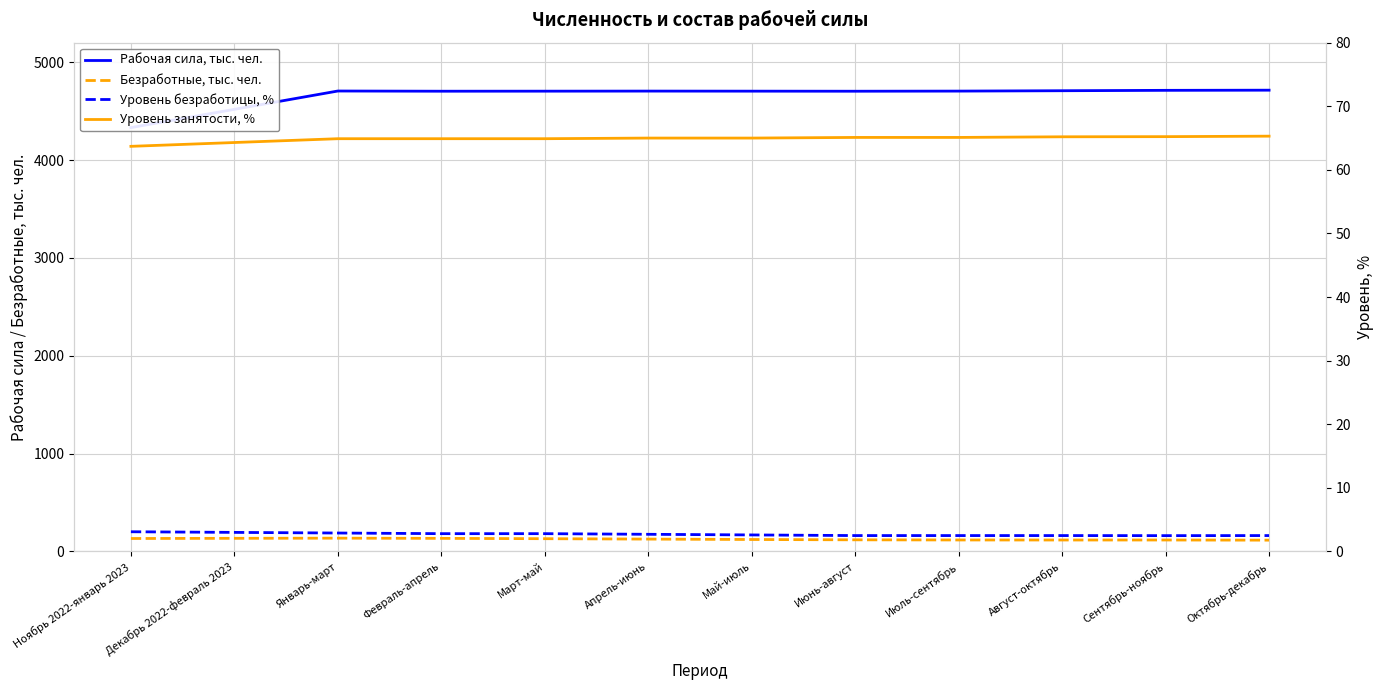

What is the label of the 10th point from the left?

Август-октябрь